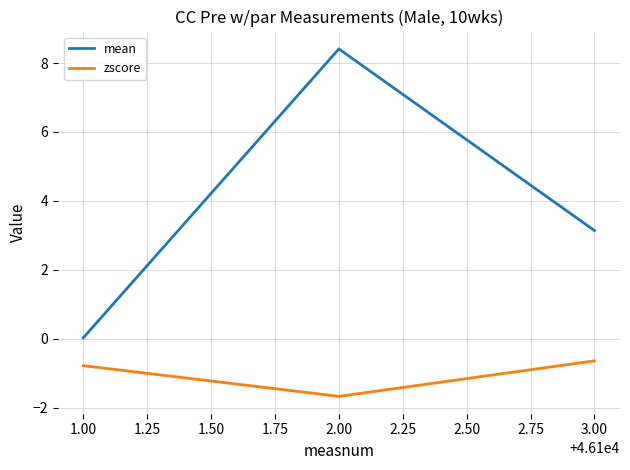

What are all the series names shown in the legend?

mean, zscore